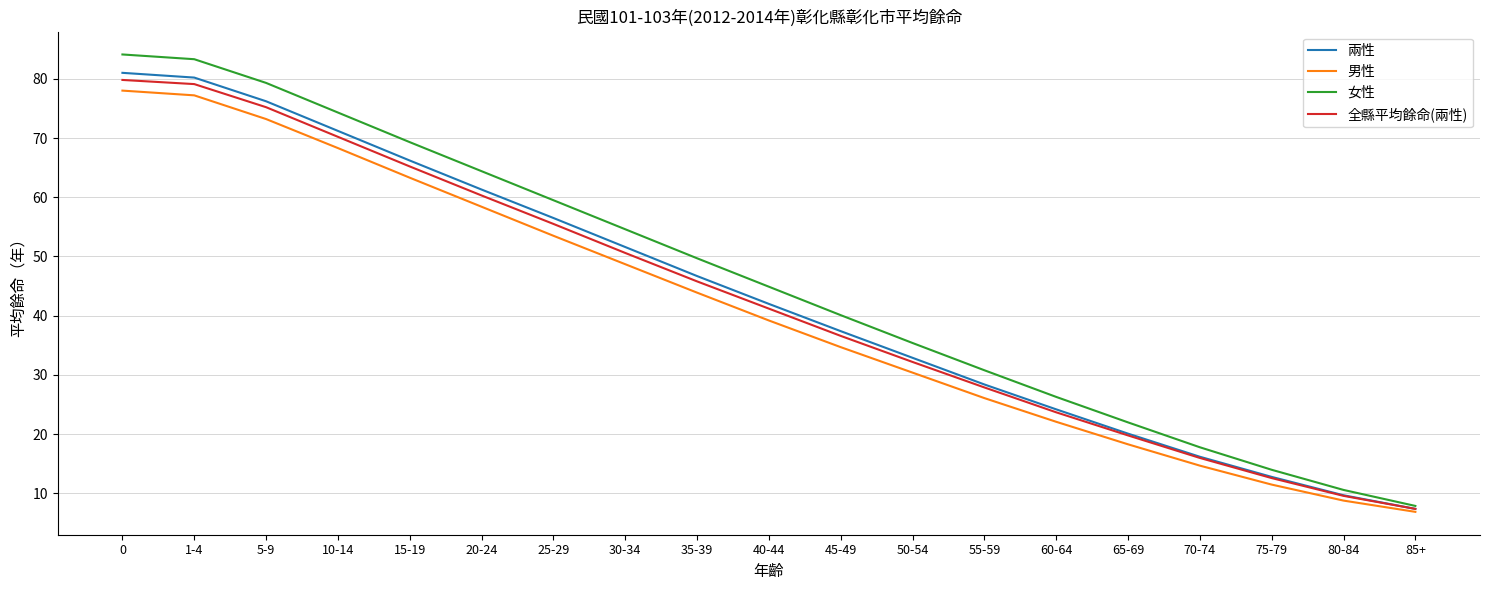

What position from the right is 15-19?

15